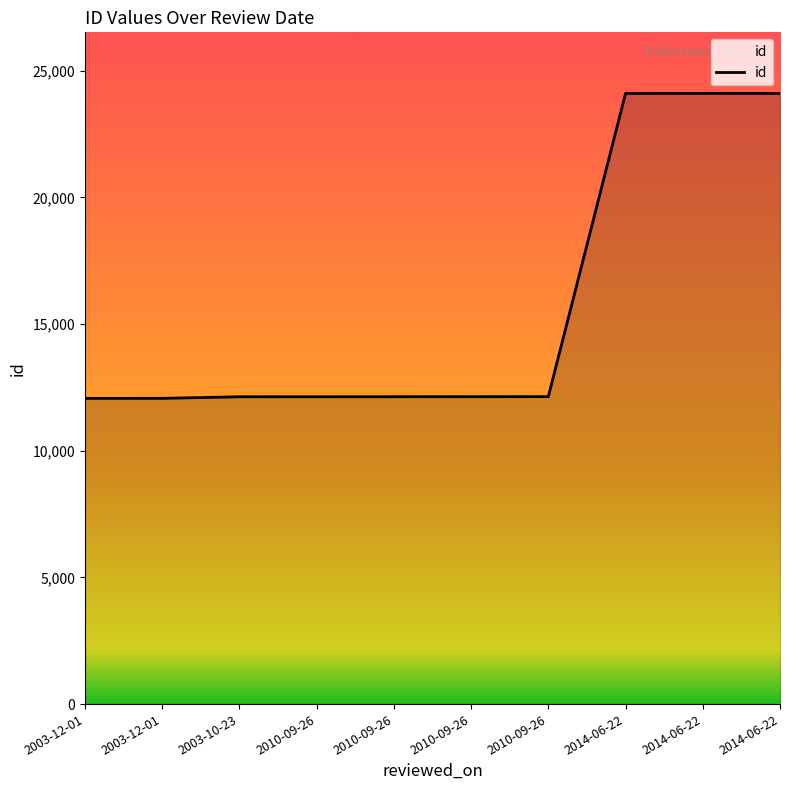

Does the chart display data point markers on the line(s)?

No